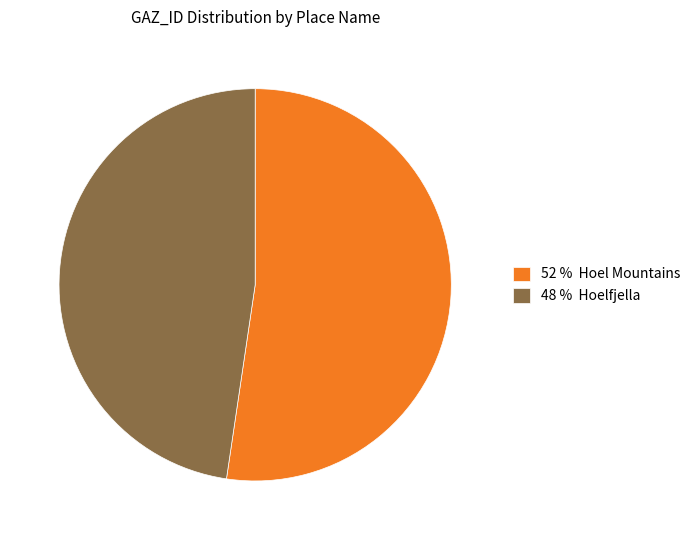

Rank the categories by value from lowest to highest.

48 % Hoelfjella, 52 % Hoel Mountains